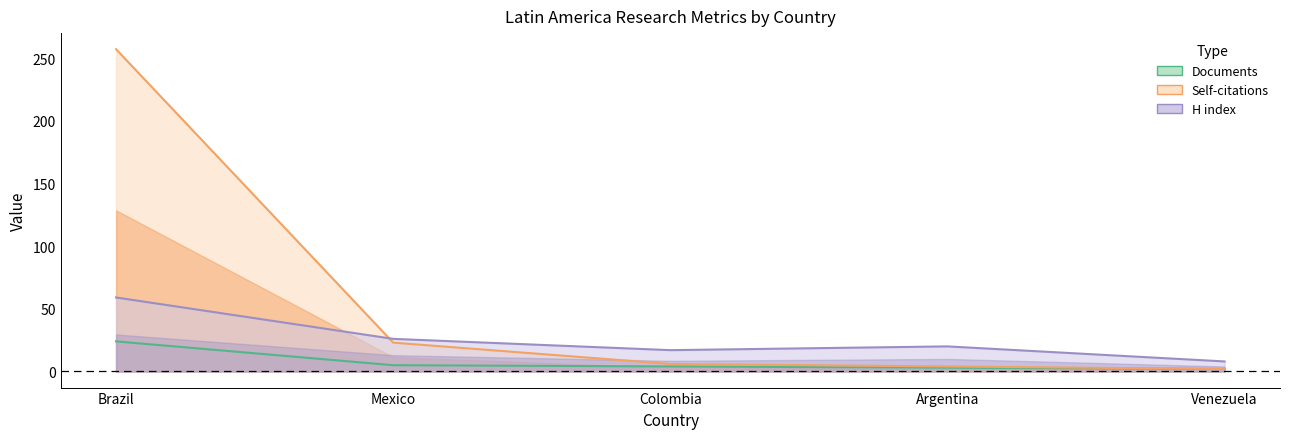

True or false: H index and Documents intersect in this chart.

False